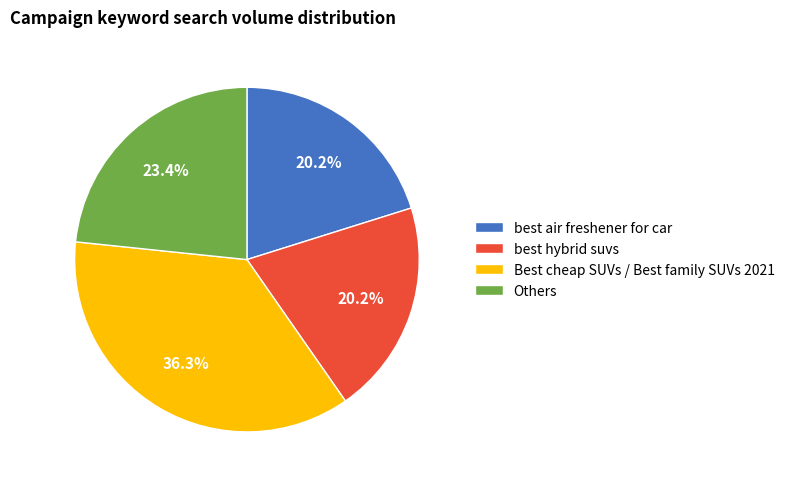

Is the sum of Others and best hybrid suvs greater than half?

No